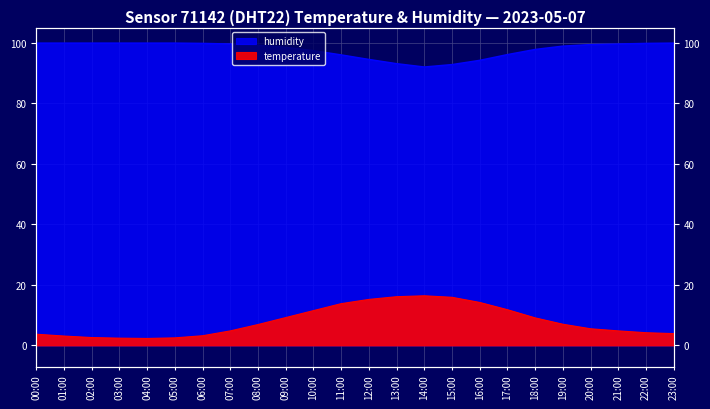

Reading left to right, what are all the values shown in this chart?

temperature: 00:00=3.7	01:00=3.1	02:00=2.6	03:00=2.4	04:00=2.3	05:00=2.5	06:00=3.2	07:00=4.8	08:00=6.9	09:00=9.2	10:00=11.5	11:00=13.8	12:00=15.2	13:00=16.1	14:00=16.4	15:00=15.9	16:00=14.2	17:00=11.8	18:00=9.1	19:00=7.0	20:00=5.5	21:00=4.8	22:00=4.2	23:00=3.9
humidity: 00:00=99.9	01:00=99.9	02:00=99.9	03:00=99.9	04:00=99.9	05:00=99.9	06:00=99.8	07:00=99.6	08:00=99.2	09:00=98.5	10:00=97.4	11:00=96.0	12:00=94.5	13:00=93.1	14:00=92.0	15:00=92.8	16:00=94.2	17:00=96.1	18:00=97.8	19:00=98.9	20:00=99.4	21:00=99.6	22:00=99.8	23:00=99.9